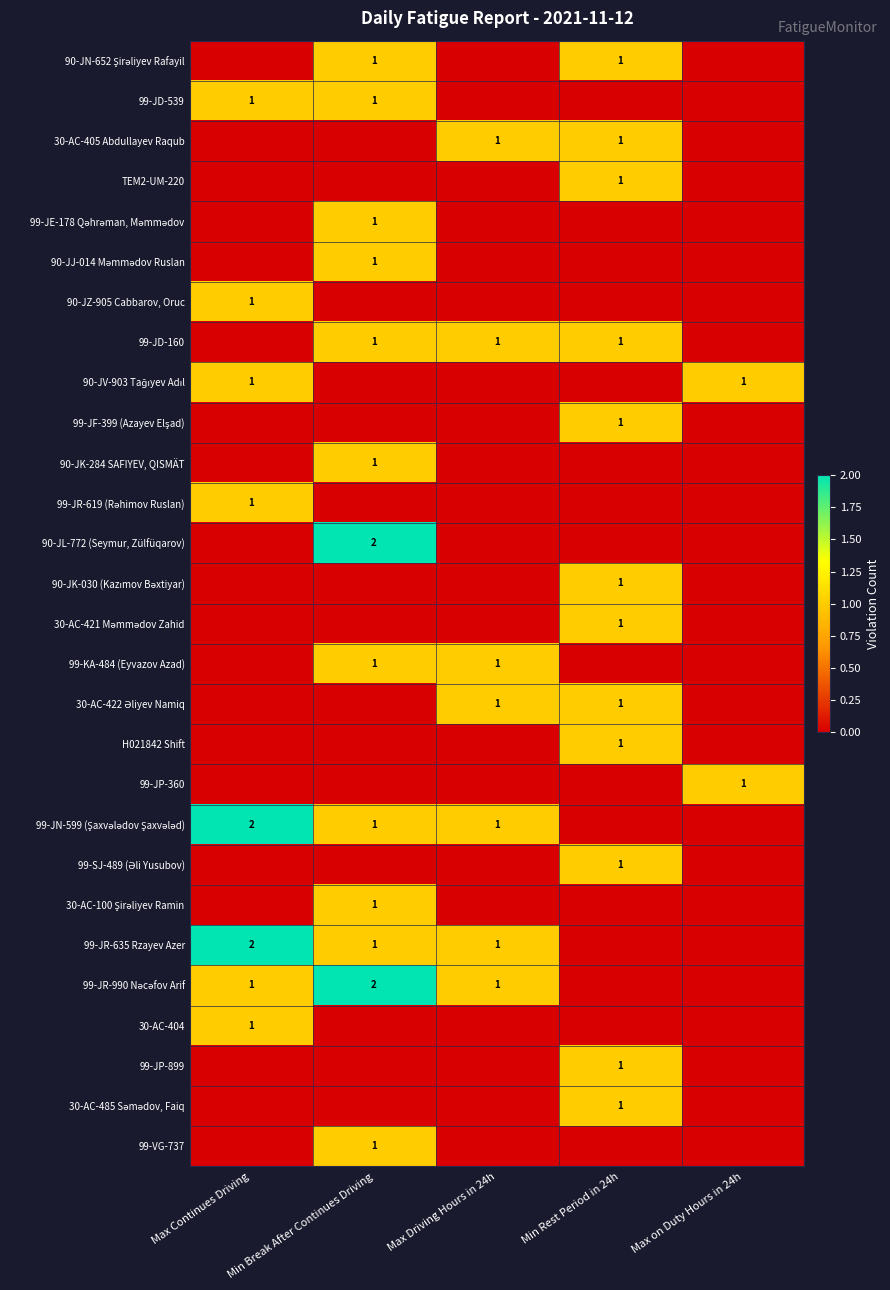

True or false: 99-JP-360 has a value of 1 at Max on Duty Hours in 24h.

True